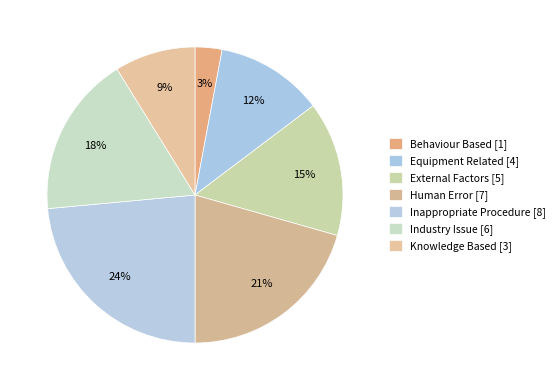

How many slices are in this pie chart?

7